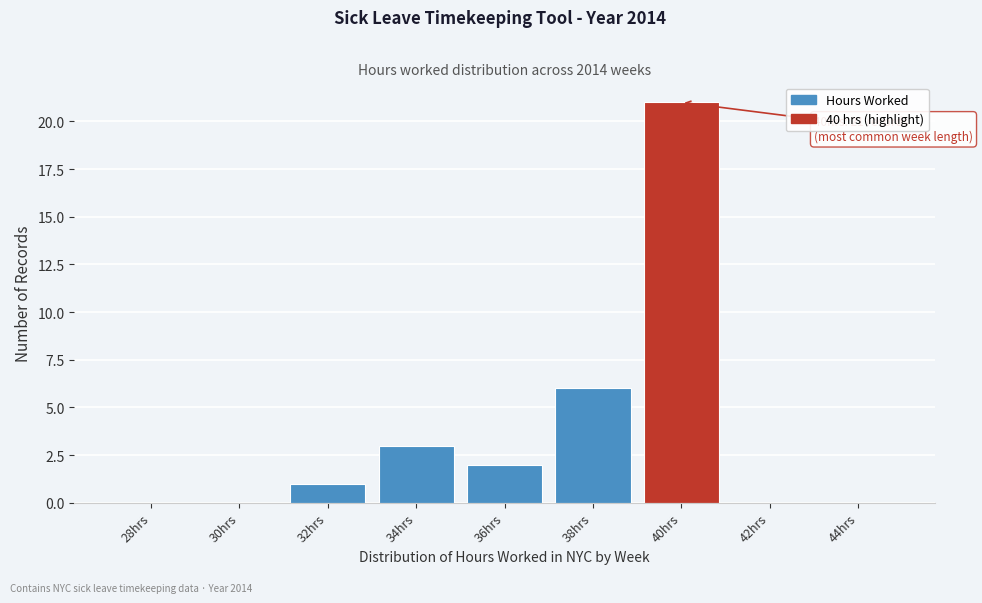

Reading left to right, list all the values displayed in this chart.

28hrs=0	30hrs=0	32hrs=1	34hrs=3	36hrs=2	38hrs=6	40hrs=21	42hrs=0	44hrs=0